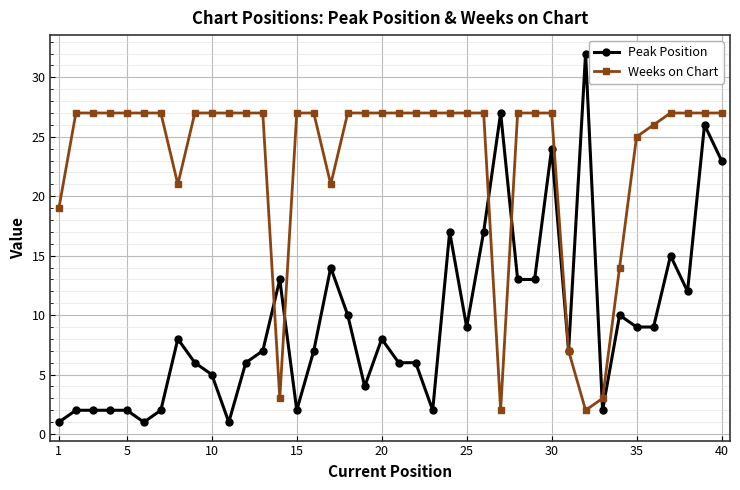

Rank the series by their average value, from highest to lowest.

Weeks on Chart, Peak Position